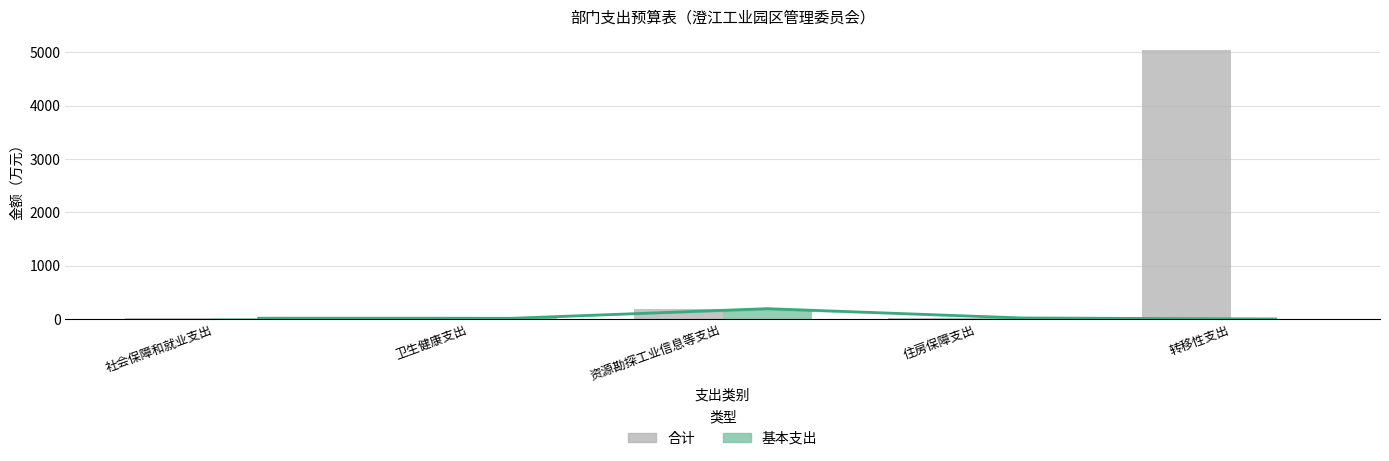

What is the approximate value of 合计 at 卫生健康支出?

13.3